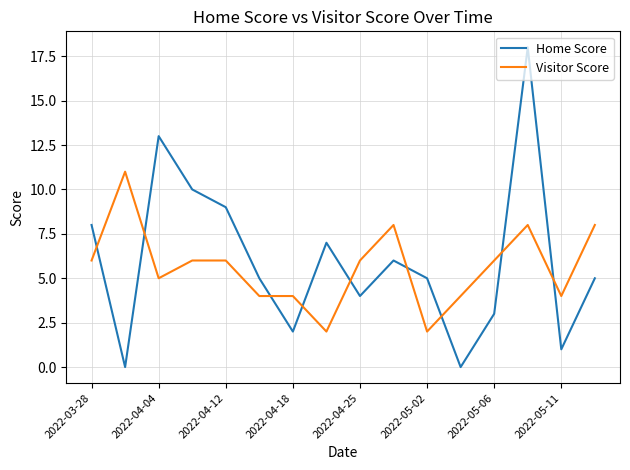

List the series in order of their peak value, lowest first.

Visitor Score, Home Score